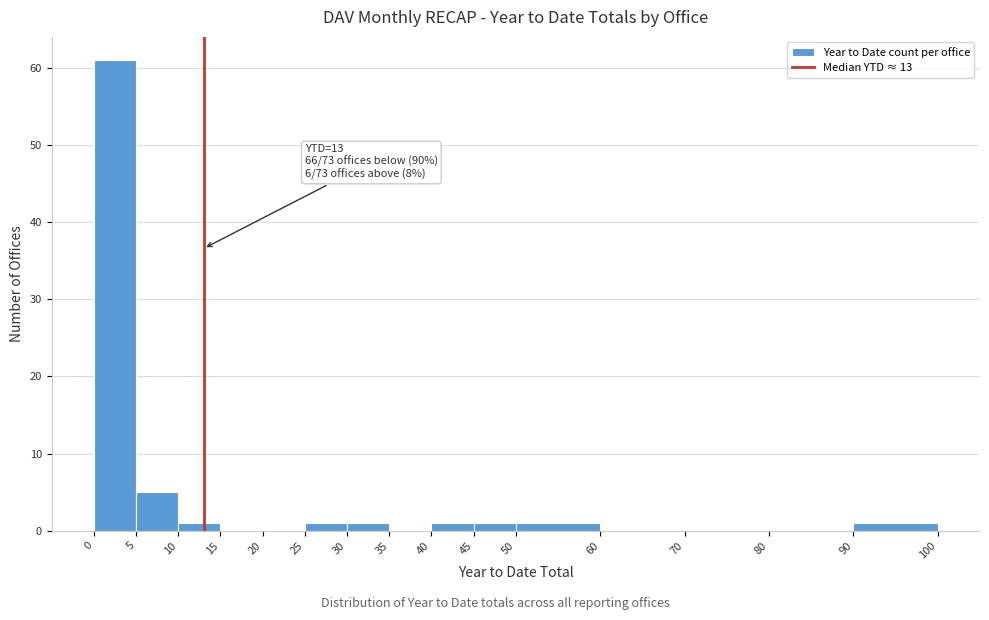

Which range on the x-axis has the tallest bar?

0 to 5